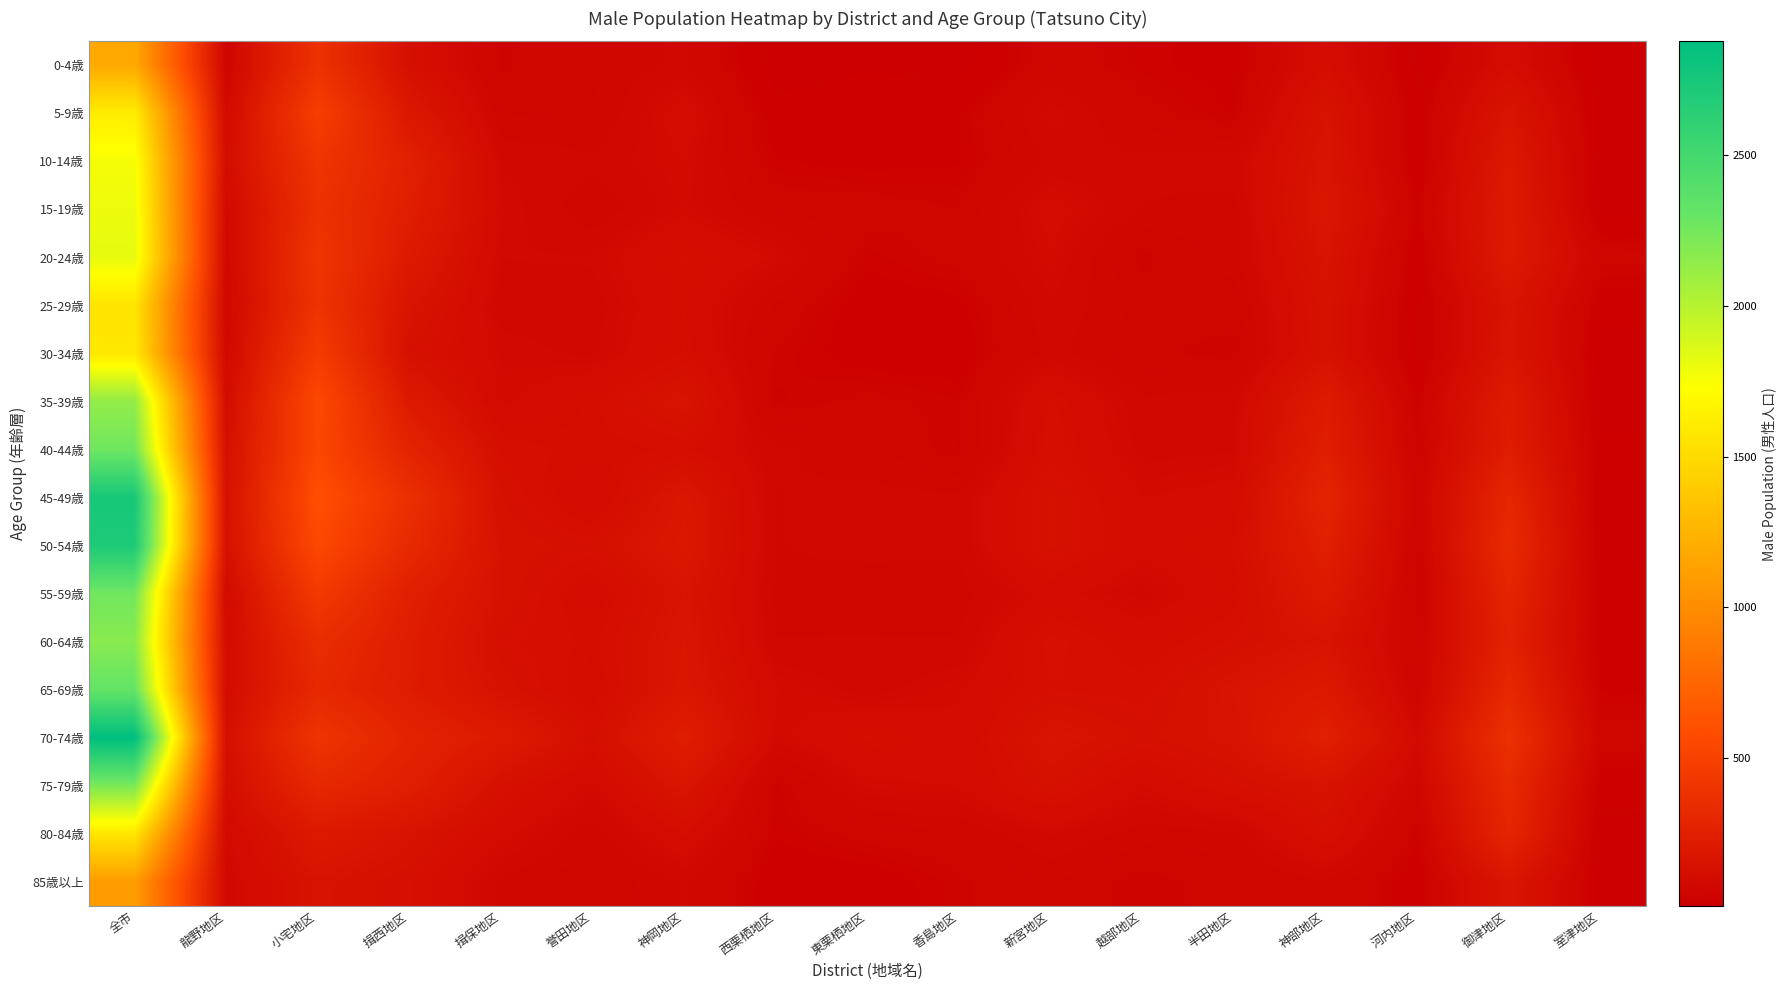

What is the greatest value displayed?

2876